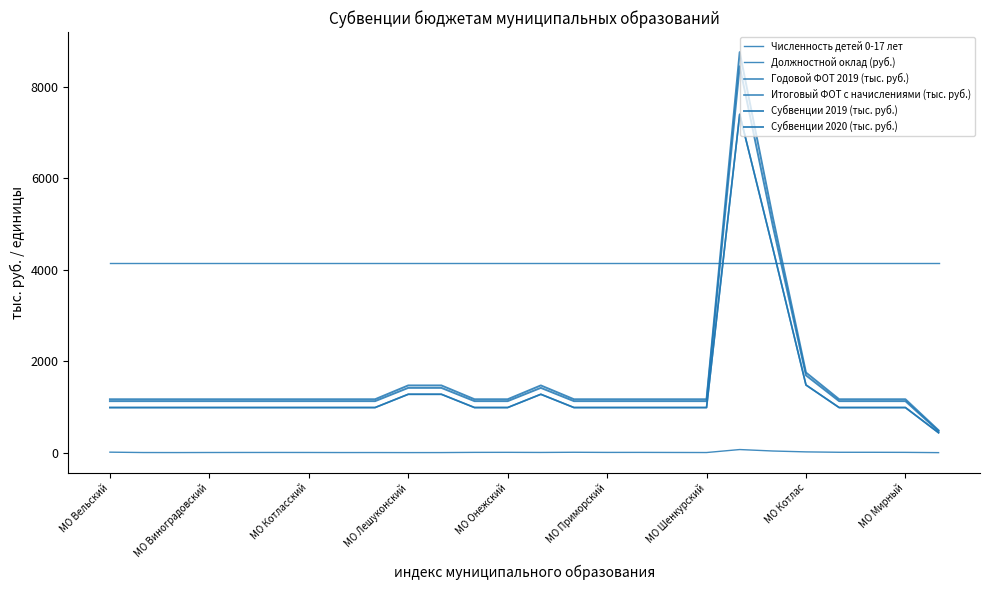

What is the smallest value displayed?

0.4